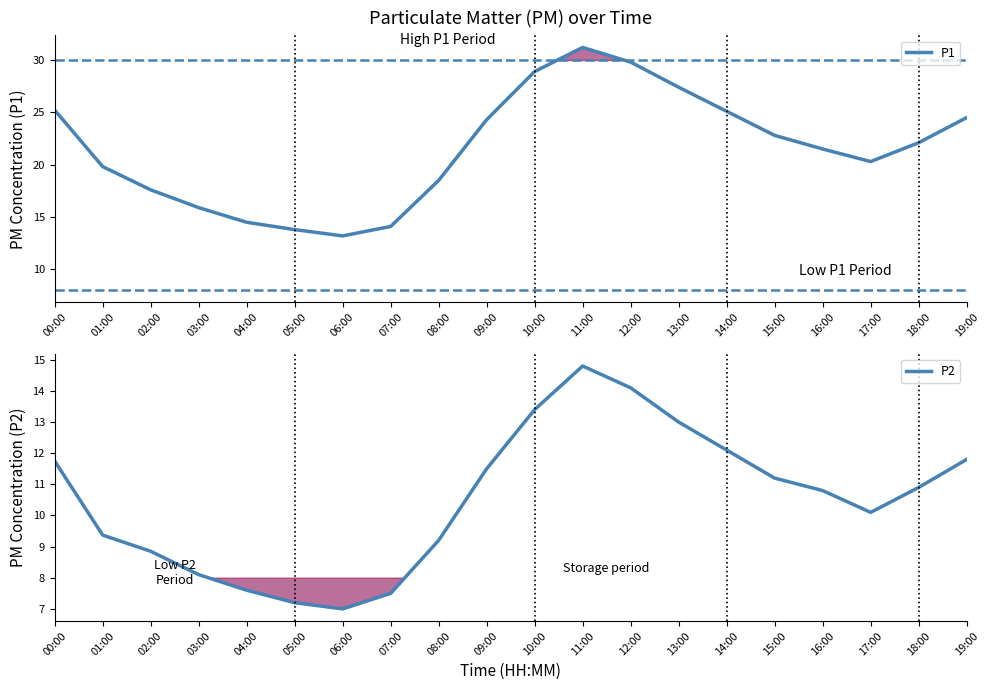

Which category has the lowest value in the P1 series?

06:00